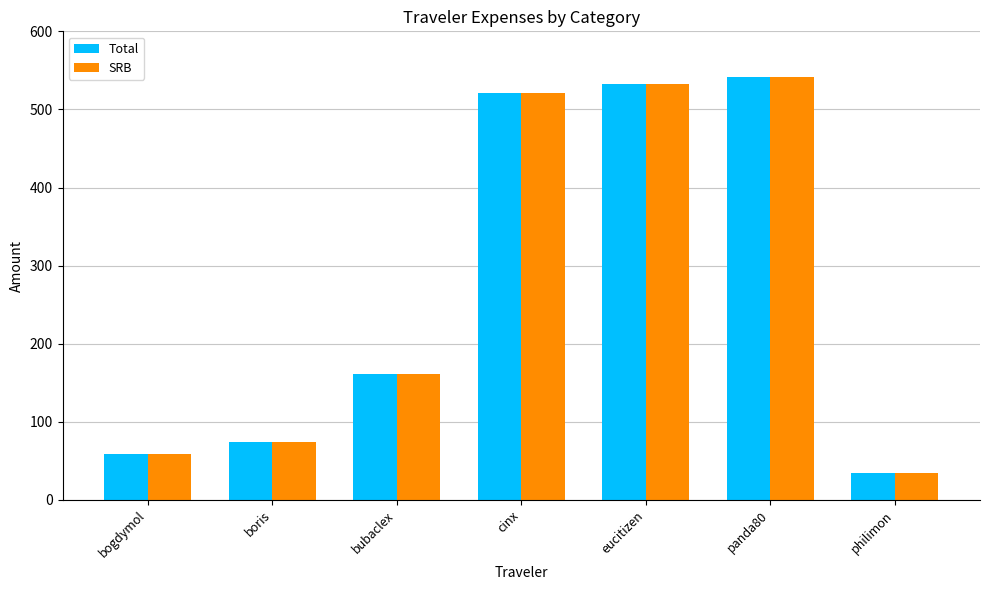

At how many categories does at least one series exceed 402?

3